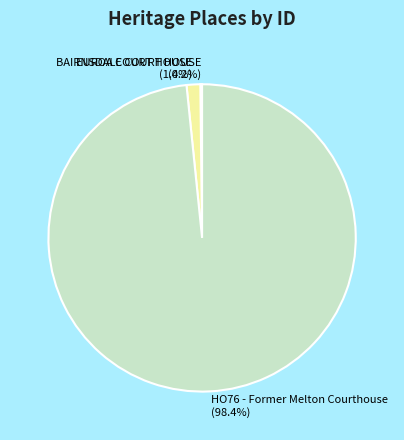

Which has a higher value, EUROA COURT HOUSE or HO76 - Former Melton Courthouse?

HO76 - Former Melton Courthouse